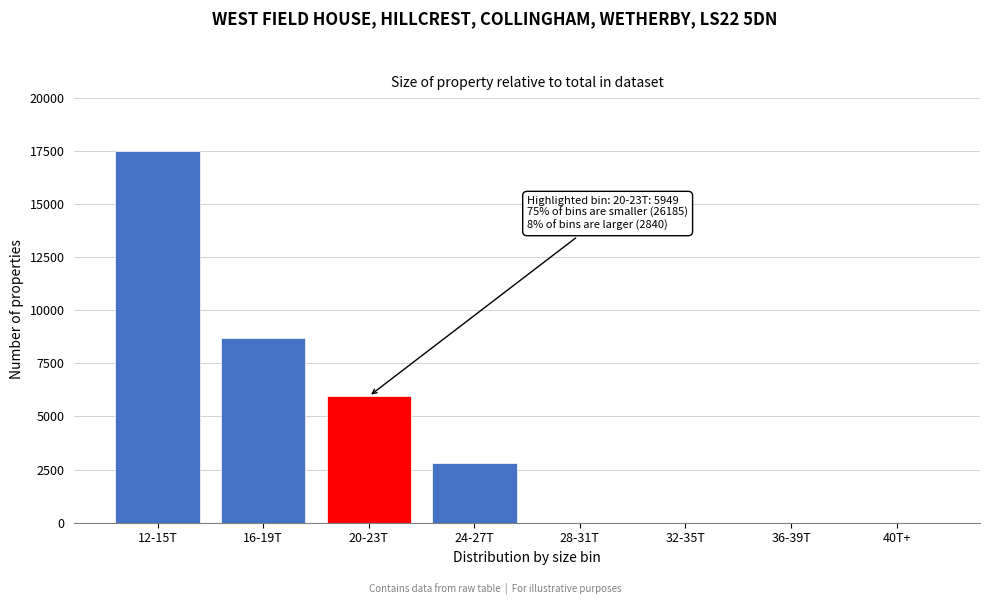

Approximately how many times larger is the value at 20-23T compared to 24-27T?

2.1